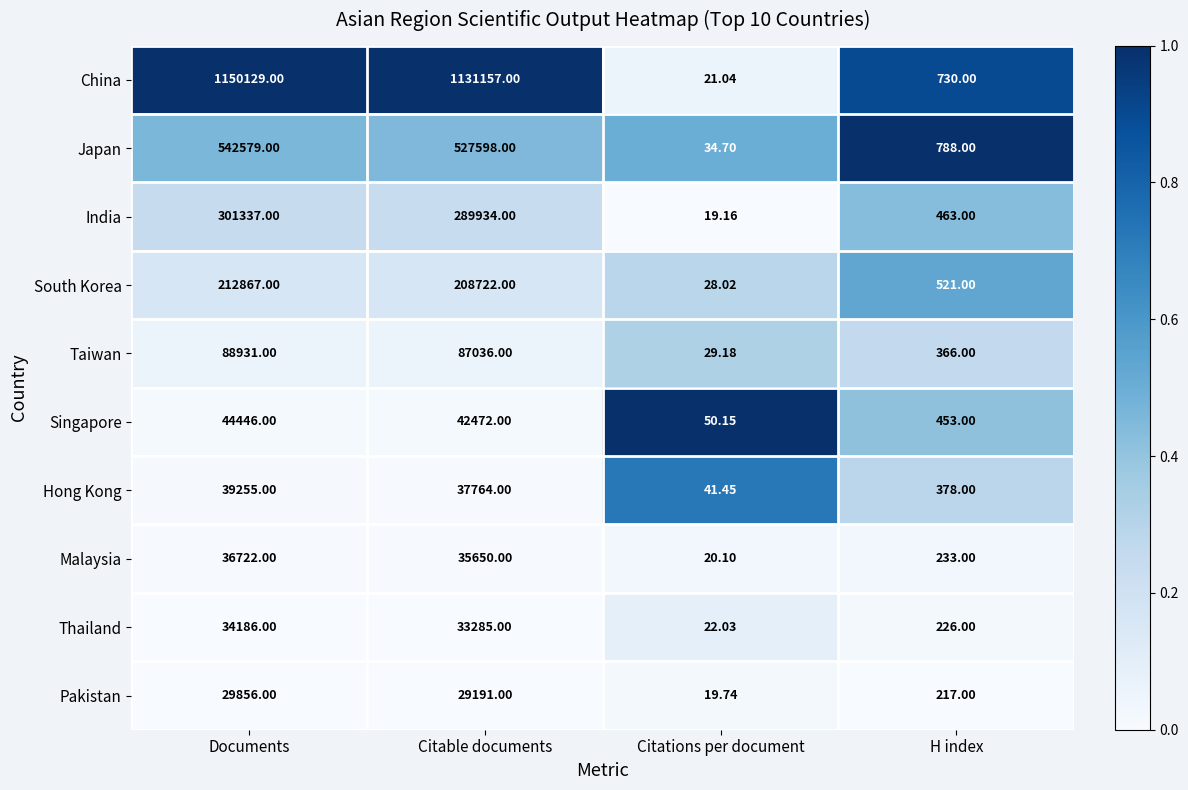

Which series changed the most between Documents and Citable documents?

China